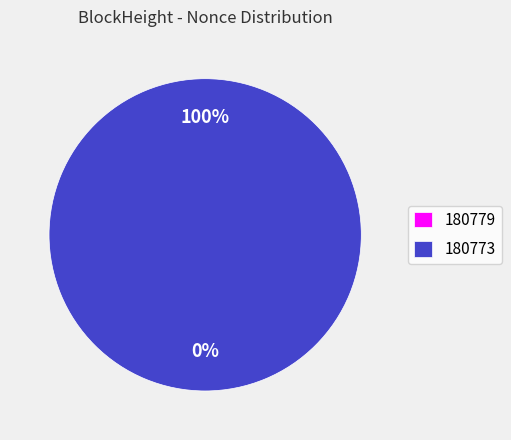

How much of the chart is everything except 180779?

100.0%